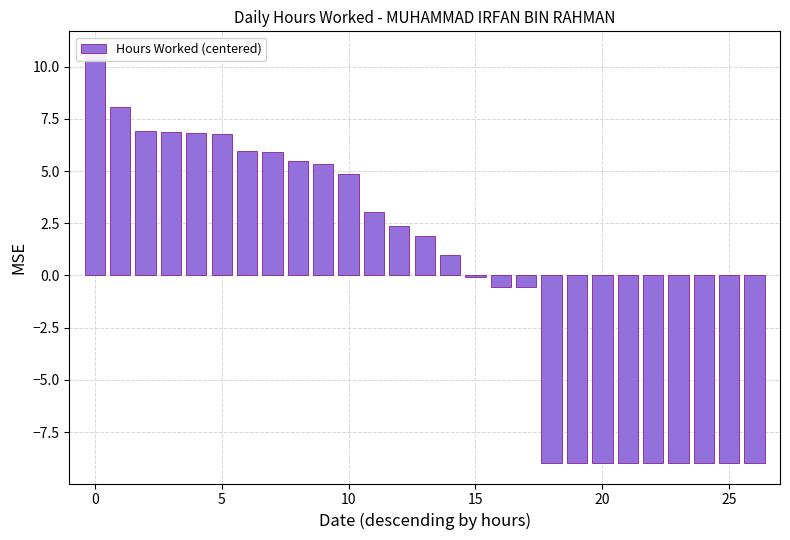

What is the value of the 6th bar from the left?

6.8